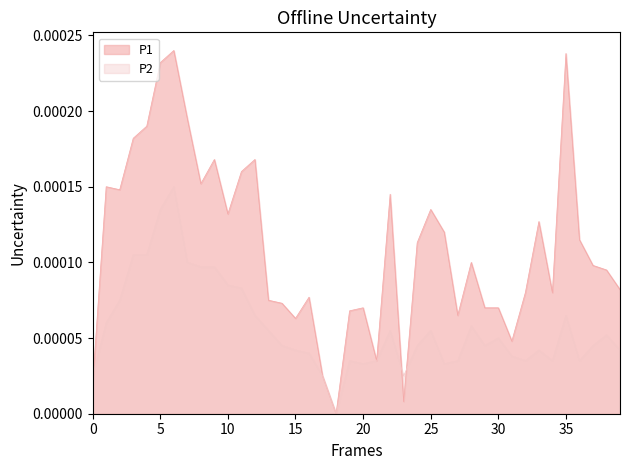

List the series in order of their peak value, highest first.

P1, P2